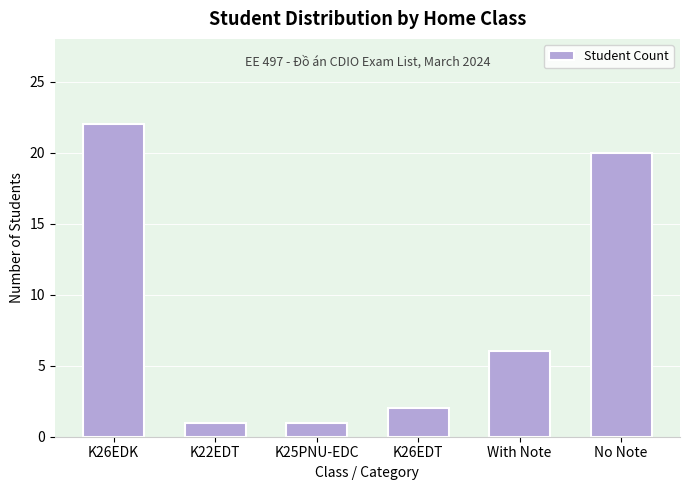

True or false: the data shows 1 at K26EDT.

False